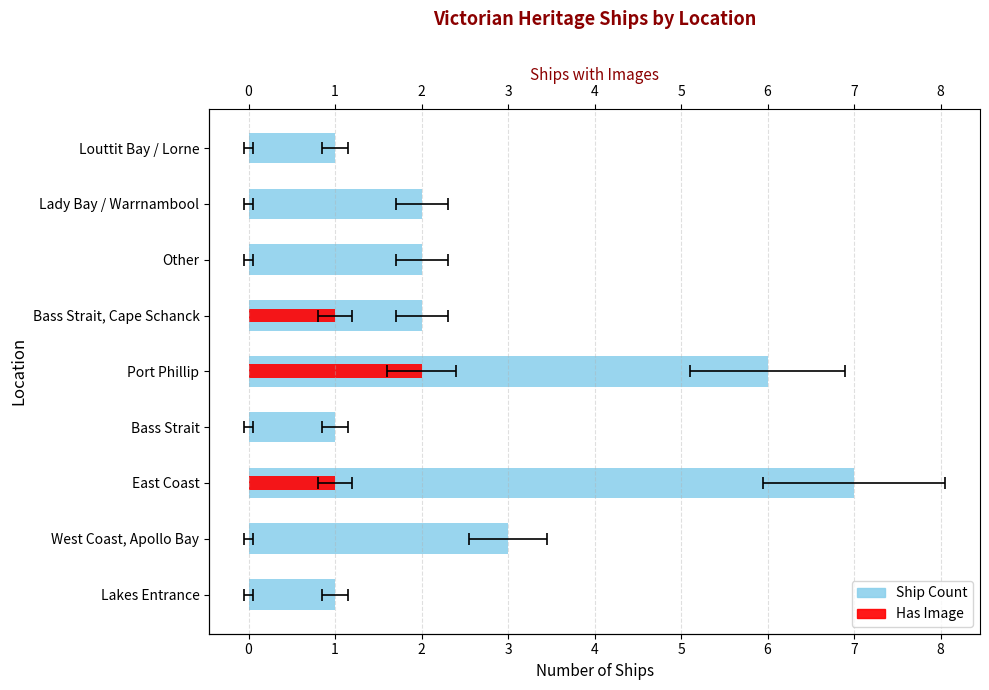

The Has Image series shows -1 at Other. True or false?

False